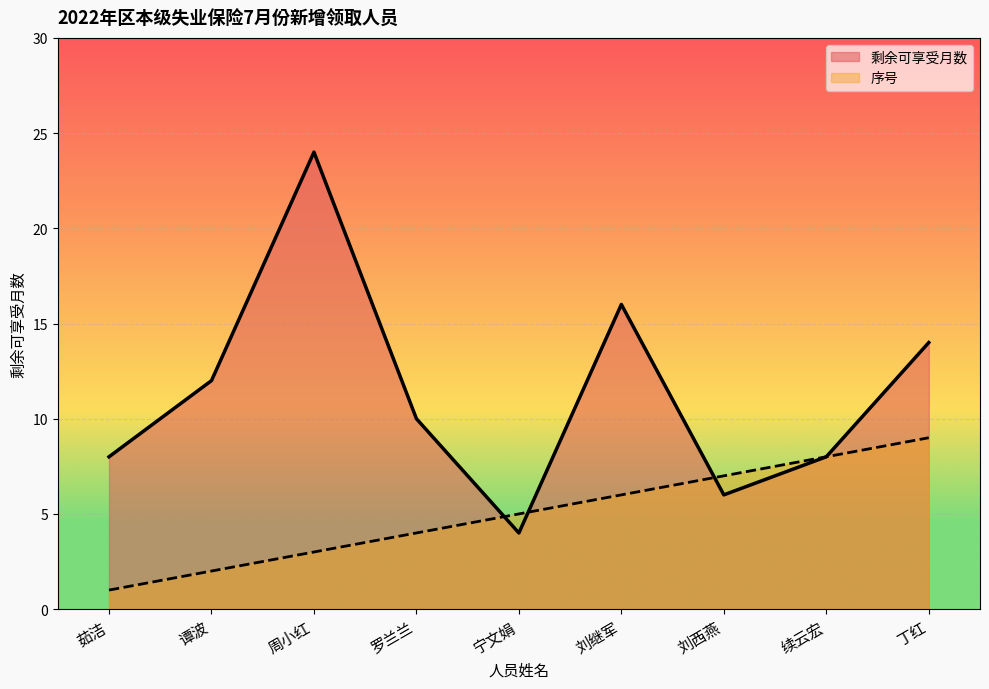

How many data points in 序号 are less than 5?

4